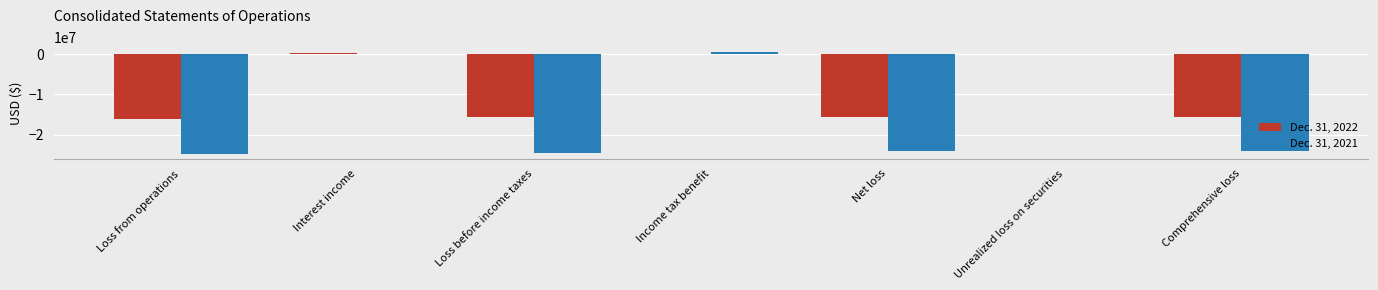

What is the difference between the Dec. 31, 2022 values at Loss from operations and Interest income?

16352932